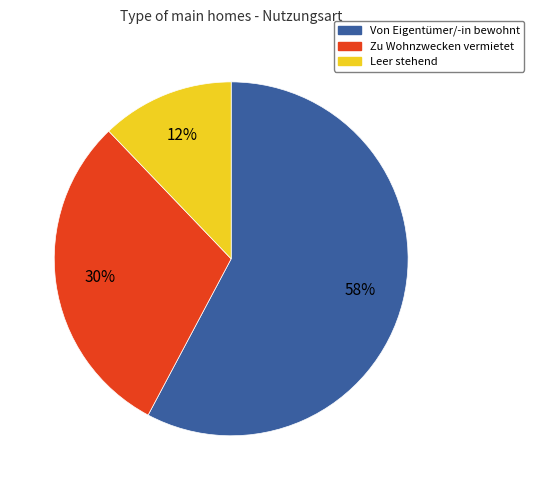

To the nearest percent, what percentage of the pie is Von Eigentümer/-in bewohnt?

58%